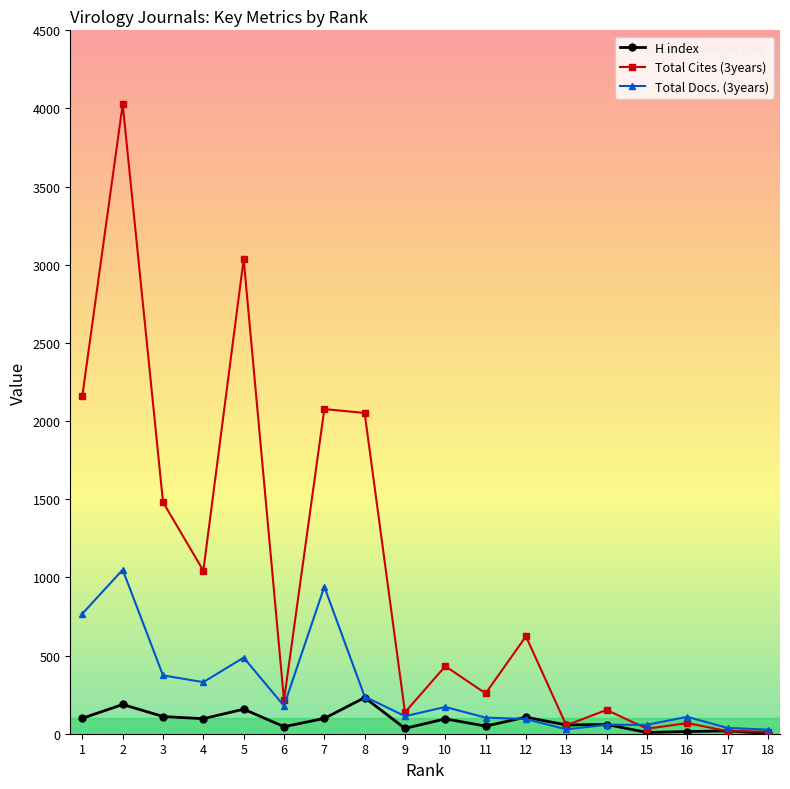

At which label does Total Cites (3years) reach its peak?

2